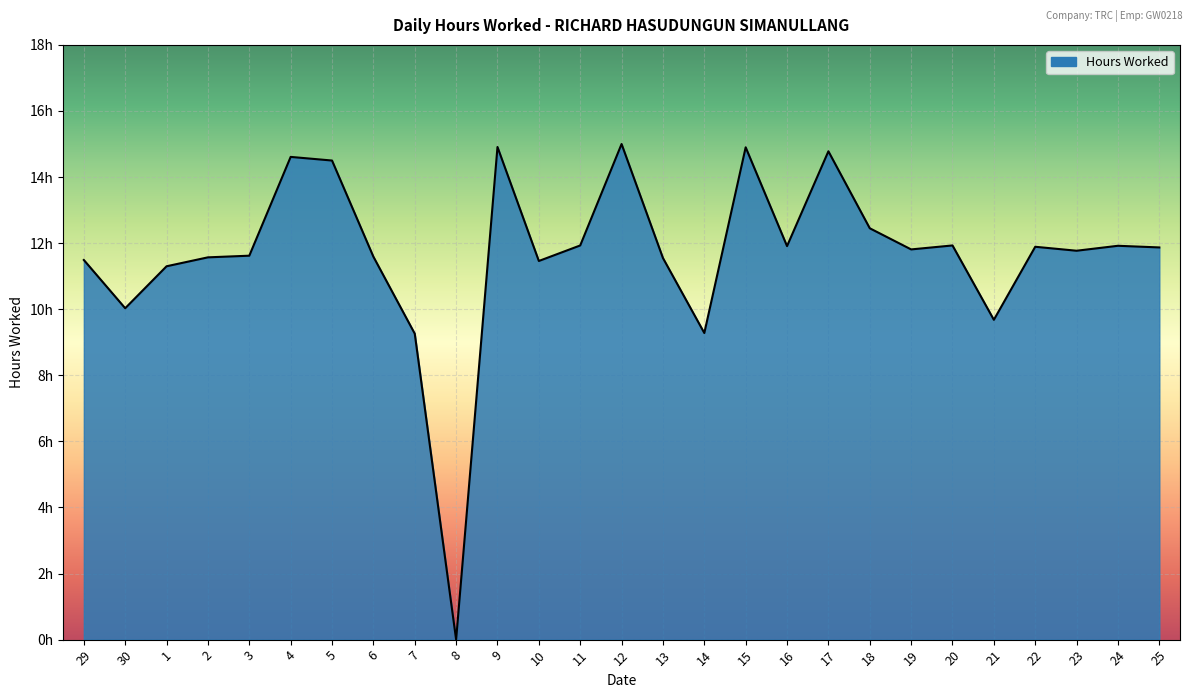

What position from the left is 22?

24